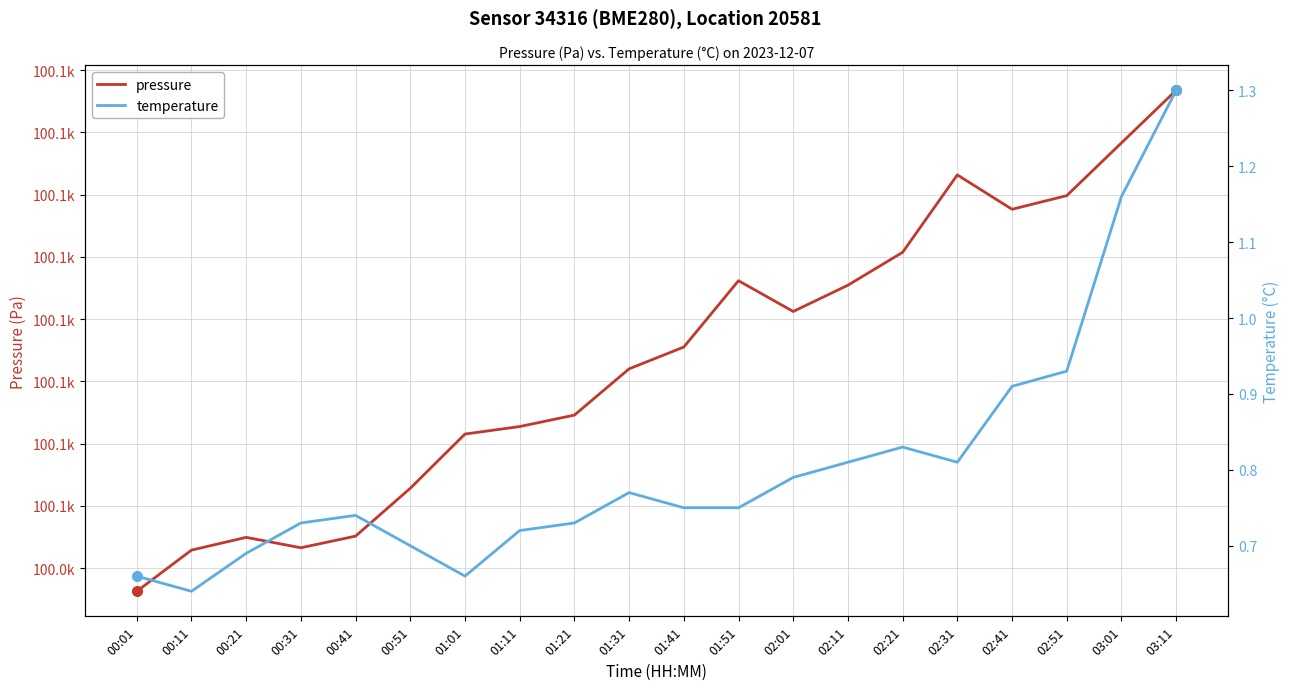

Which category has the lowest value across all series?

00:11